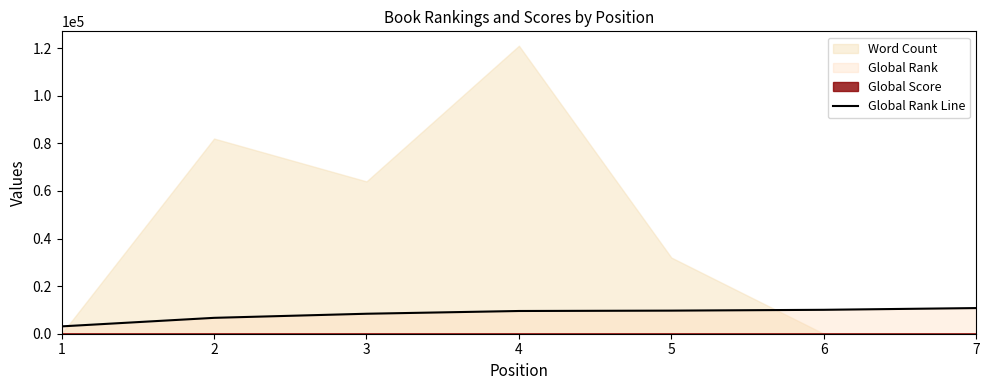

Between 3 and 1, which is larger?

3